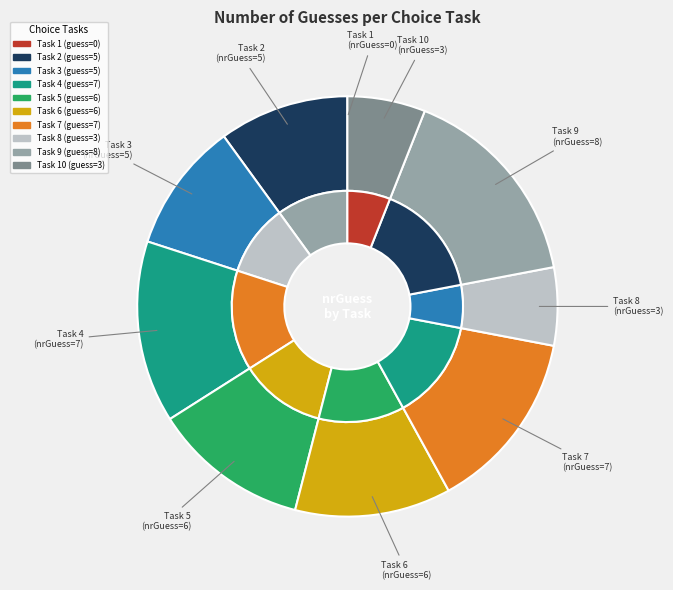

Which slice is the largest?

9